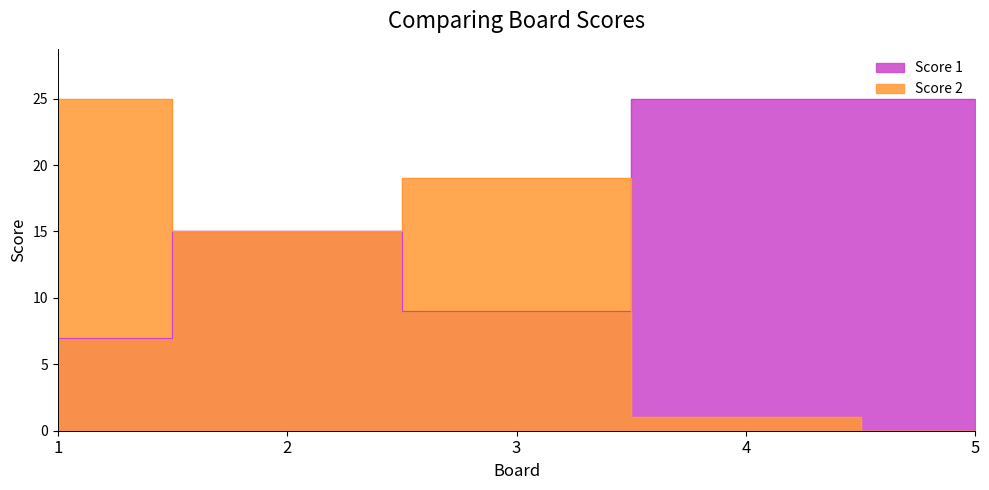

How many distinct data groups are displayed?

2